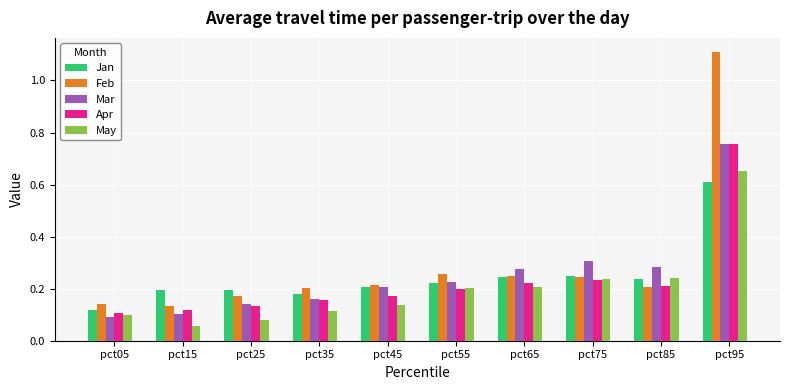

Count the number of categories in the chart.

10